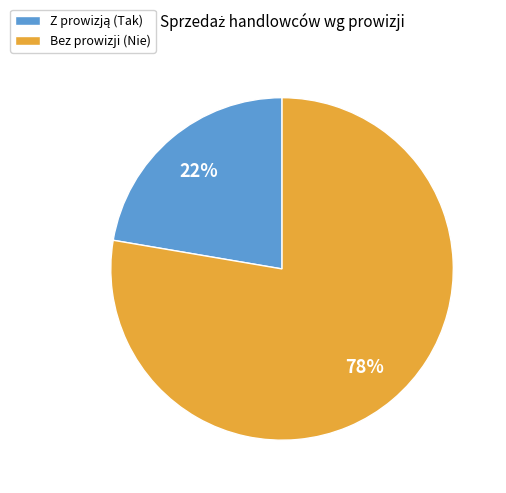

Is it true that Bez prowizji (Nie) is 78% of the pie?

True